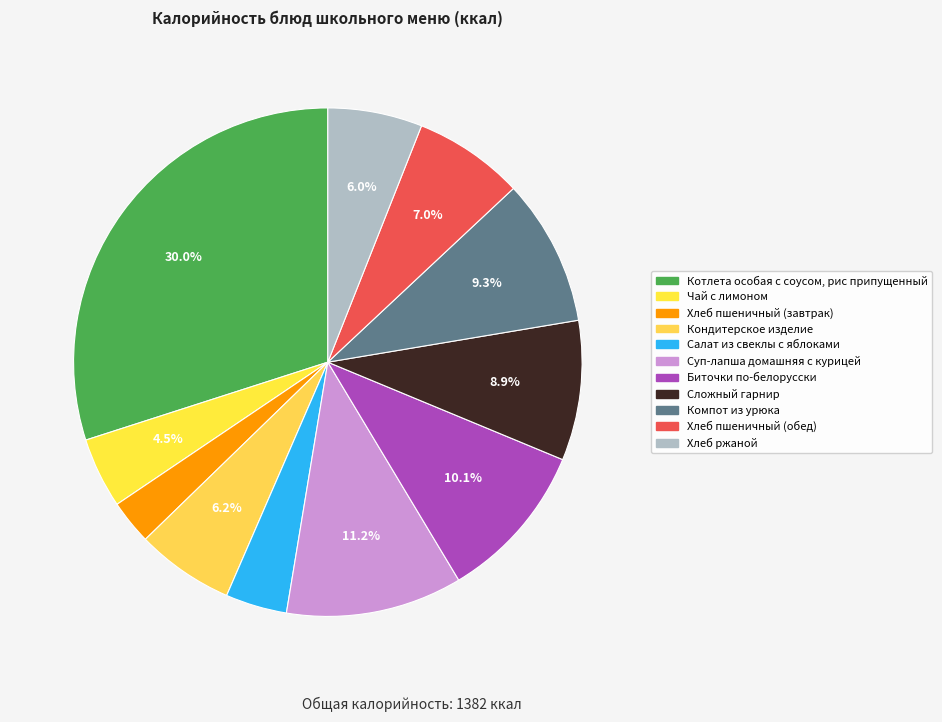

Which slice is the largest?

Котлета особая с соусом, рис припущенный